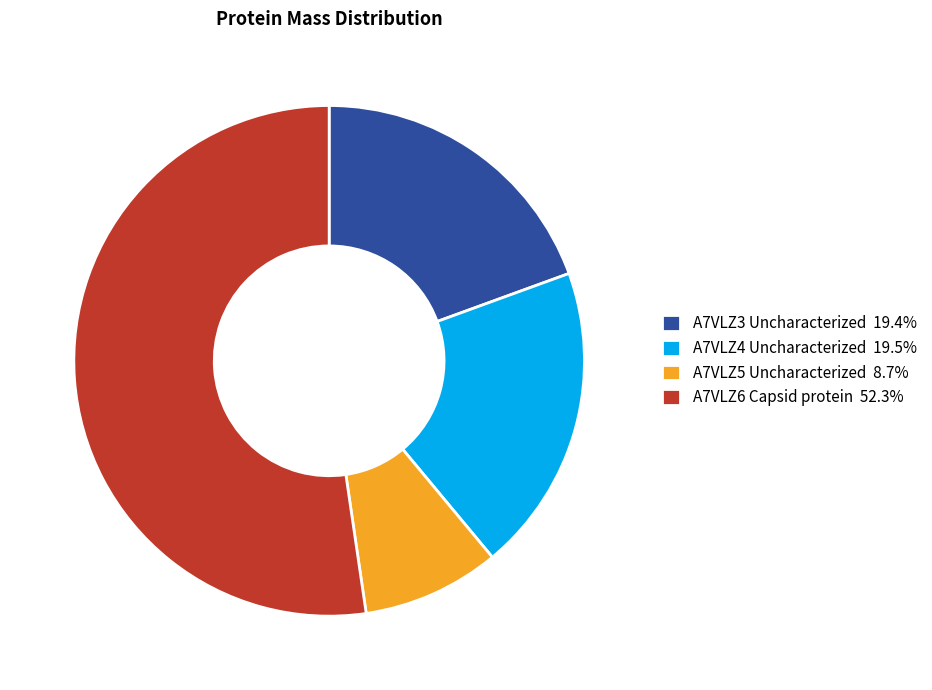

Which category has the biggest portion of the pie?

A7VLZ6 Capsid protein